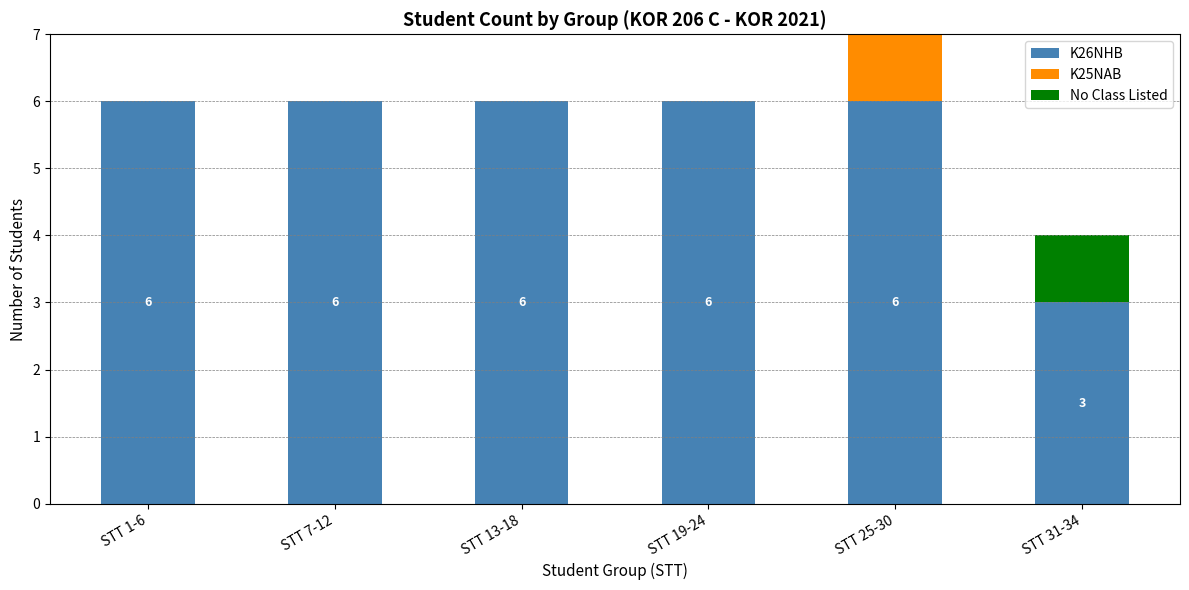

What is the sum of the K26NHB values at STT 13-18 and STT 7-12?

12